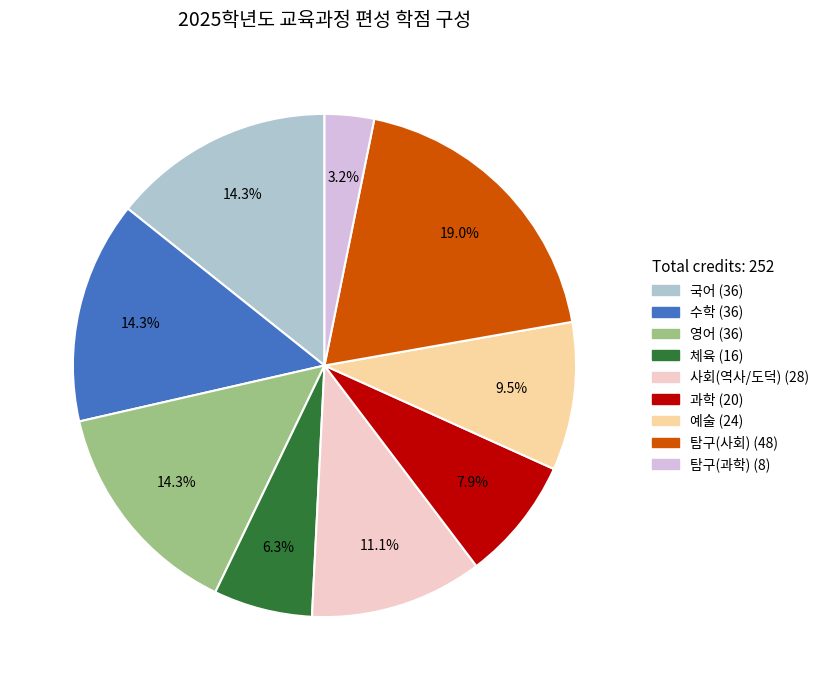

How many slices are in this pie chart?

9